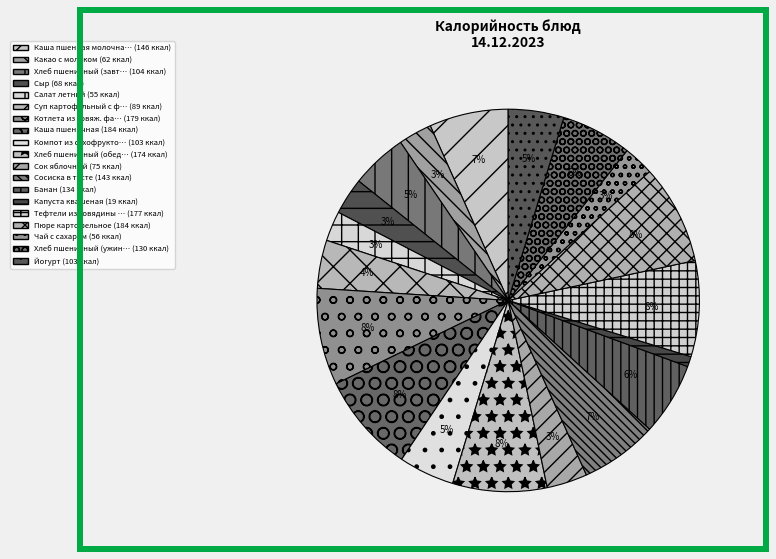

How many slices are in this pie chart?

19